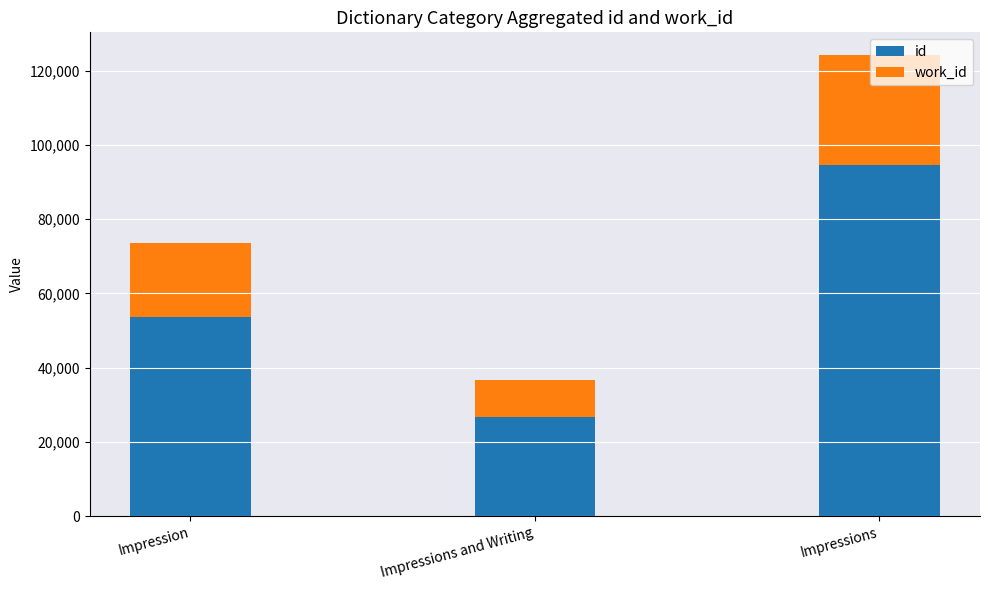

What is the minimum value for id?

26793